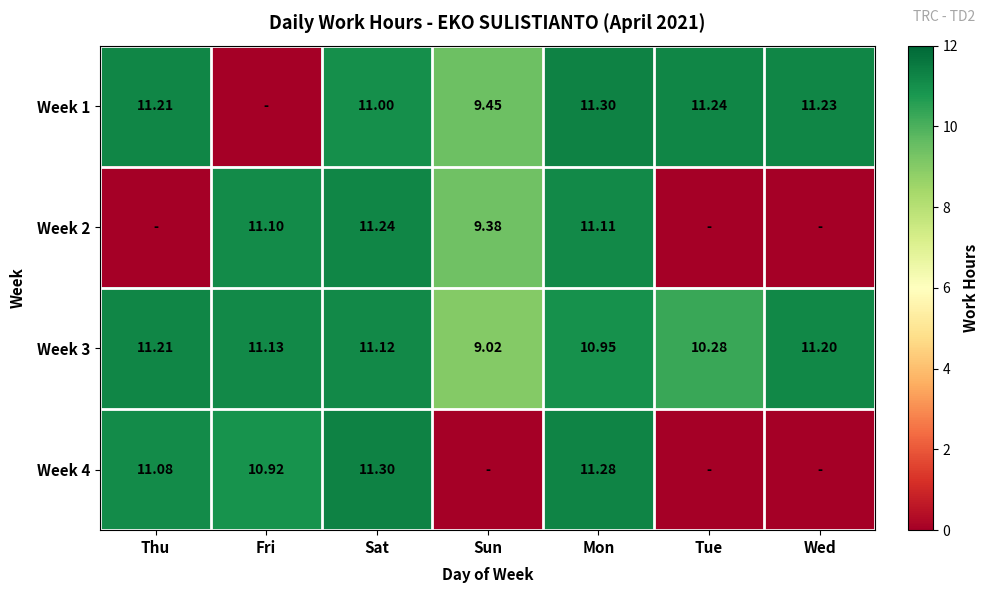

Where is Week 3 nearest to the value 10?

Tue